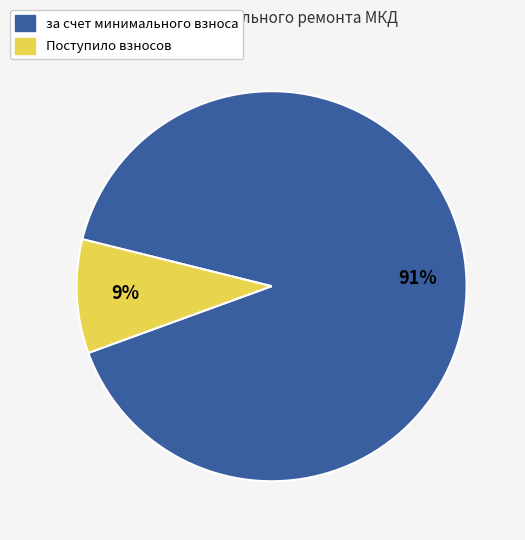

To the nearest percent, what is the average slice percentage?

50%